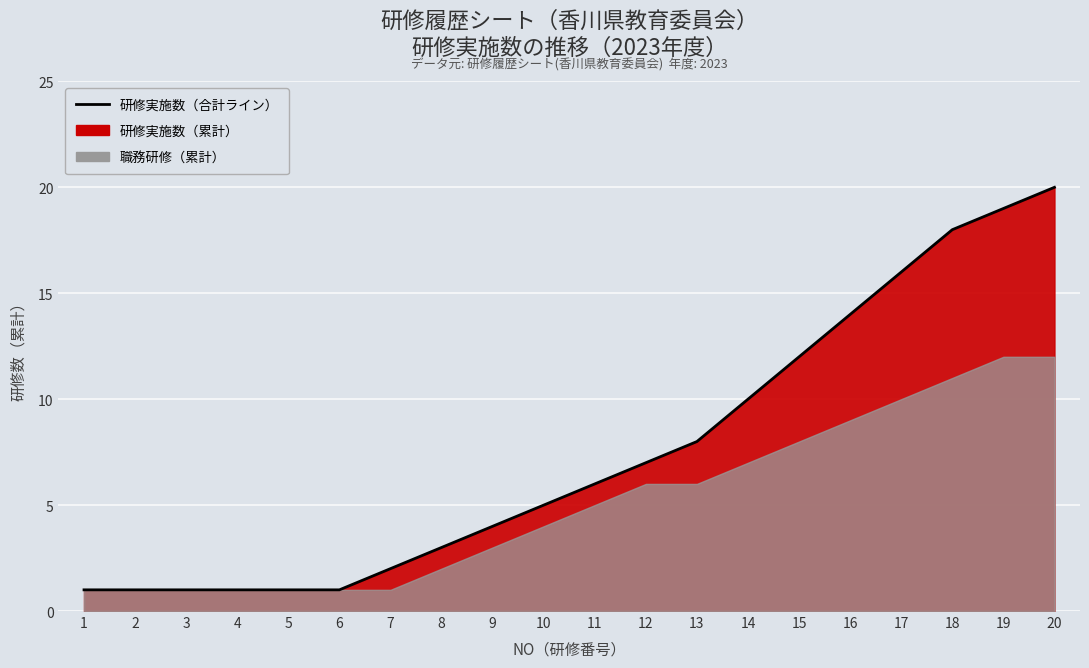

Reading left to right, list all the values displayed in this chart.

1=1	2=1	3=1	4=1	5=1	6=1	7=2	8=3	9=4	10=5	11=6	12=7	13=8	14=10	15=12	16=14	17=16	18=18	19=19	20=20